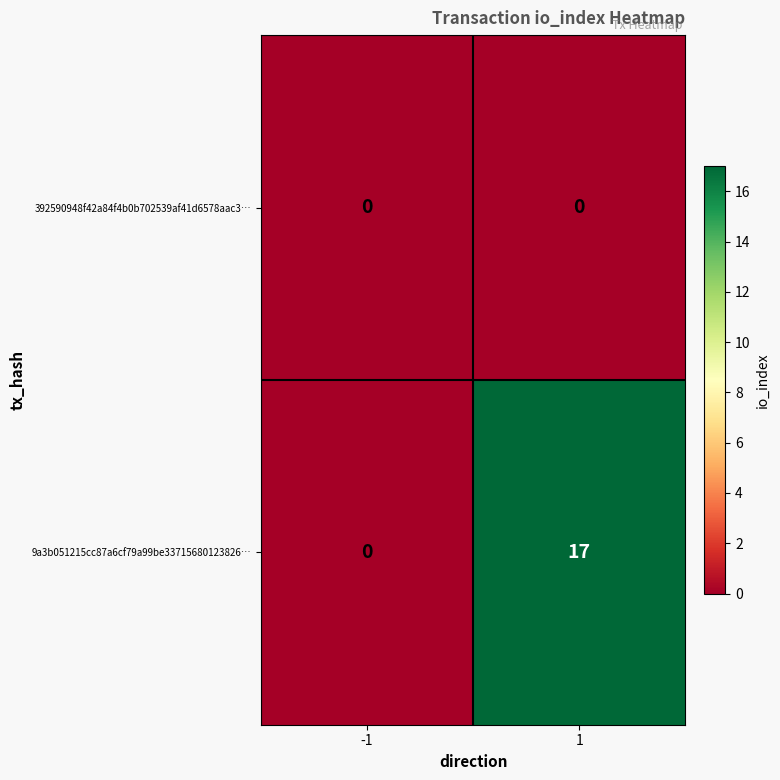

What is the difference between the highest and lowest values at 1?

17